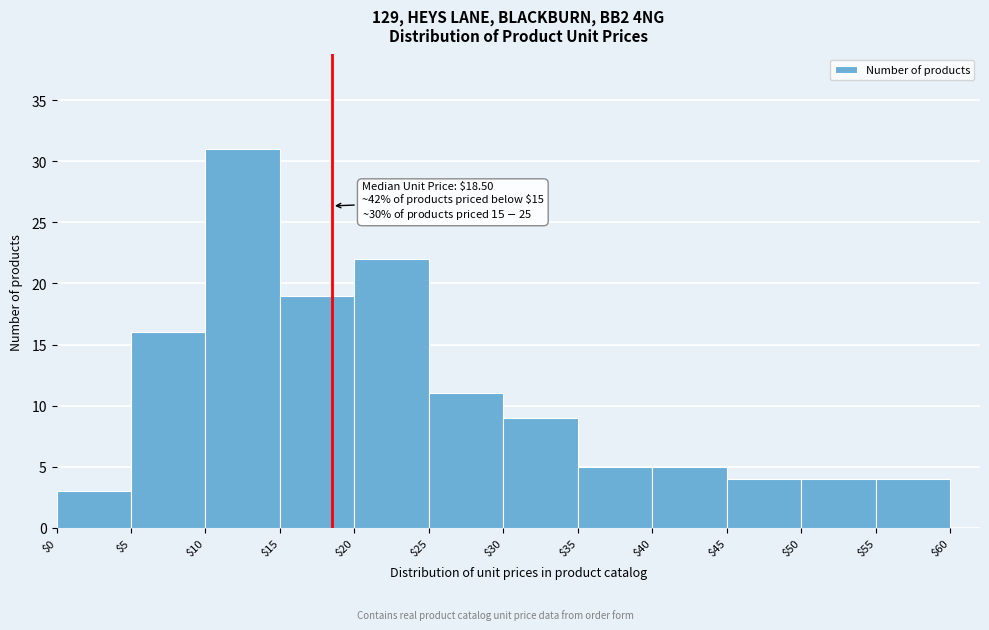

Over which range of the x-axis is the bar tallest?

$10 to $15